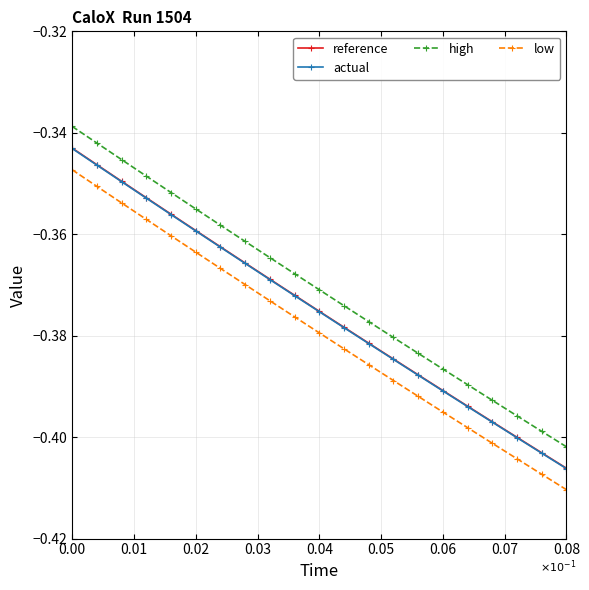

True or false: reference and low intersect in this chart.

False